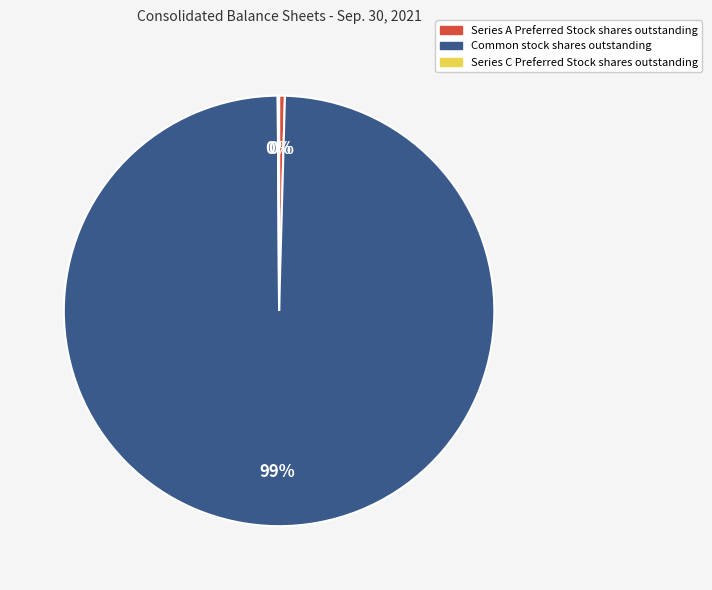

Which category has the biggest portion of the pie?

Common stock shares outstanding